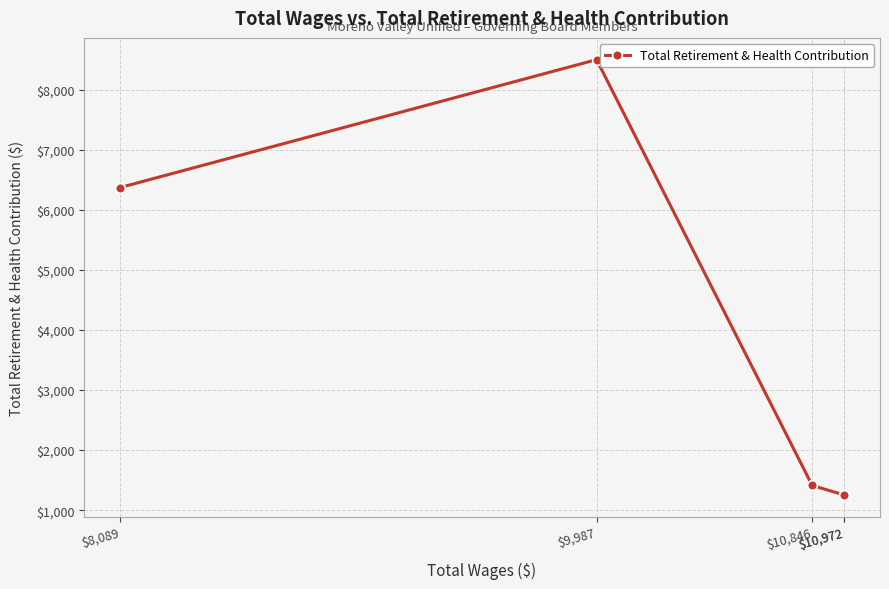

At which label does the data first exceed 1411?

$9,987